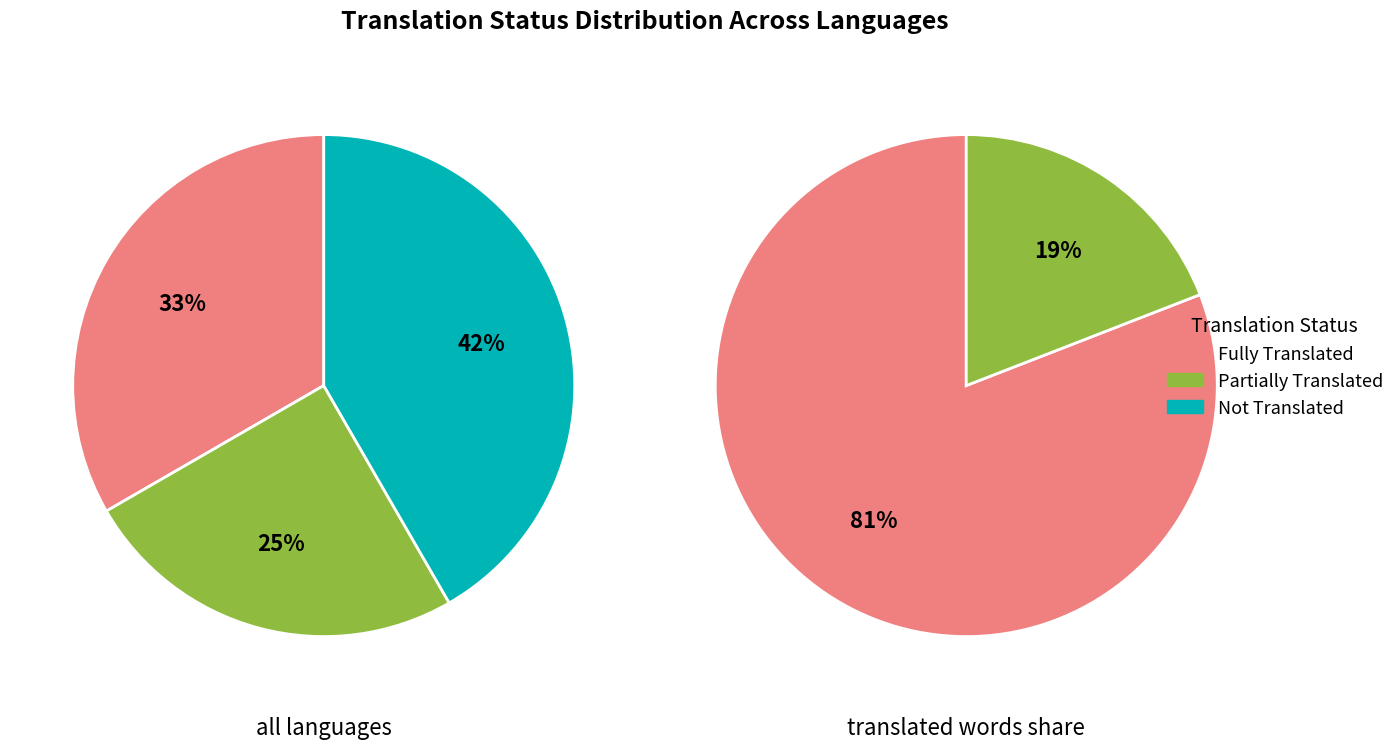

Does 0 represent more than half of the total?

No